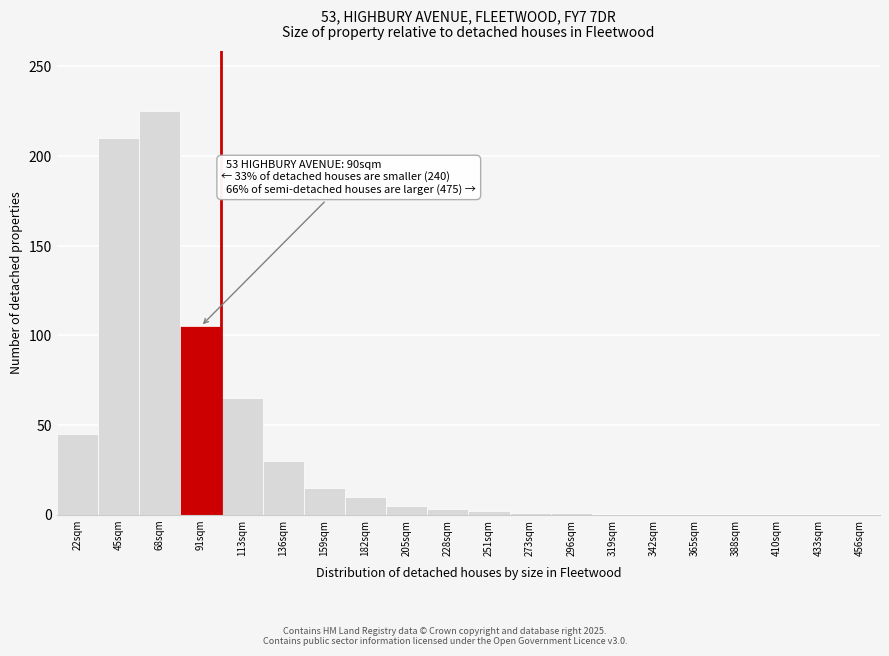

The chart shows a value of 225 at 68sqm. True or false?

True